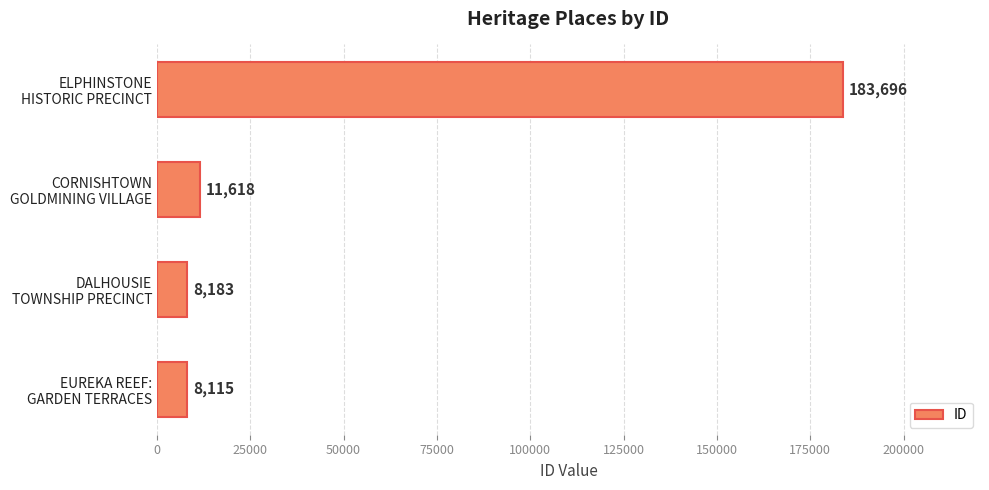

Are the bars horizontal?

Yes